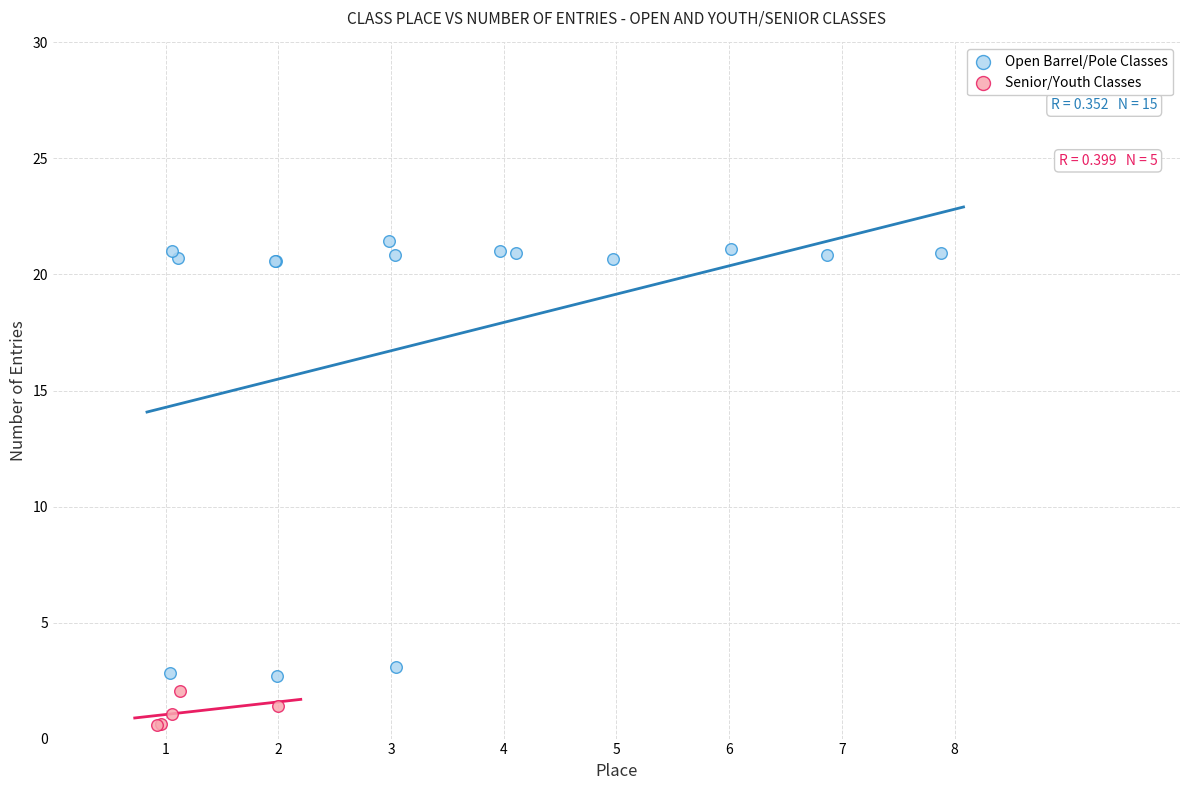

Which series has the largest Y range (max minus min)?

Open Barrel/Pole Classes